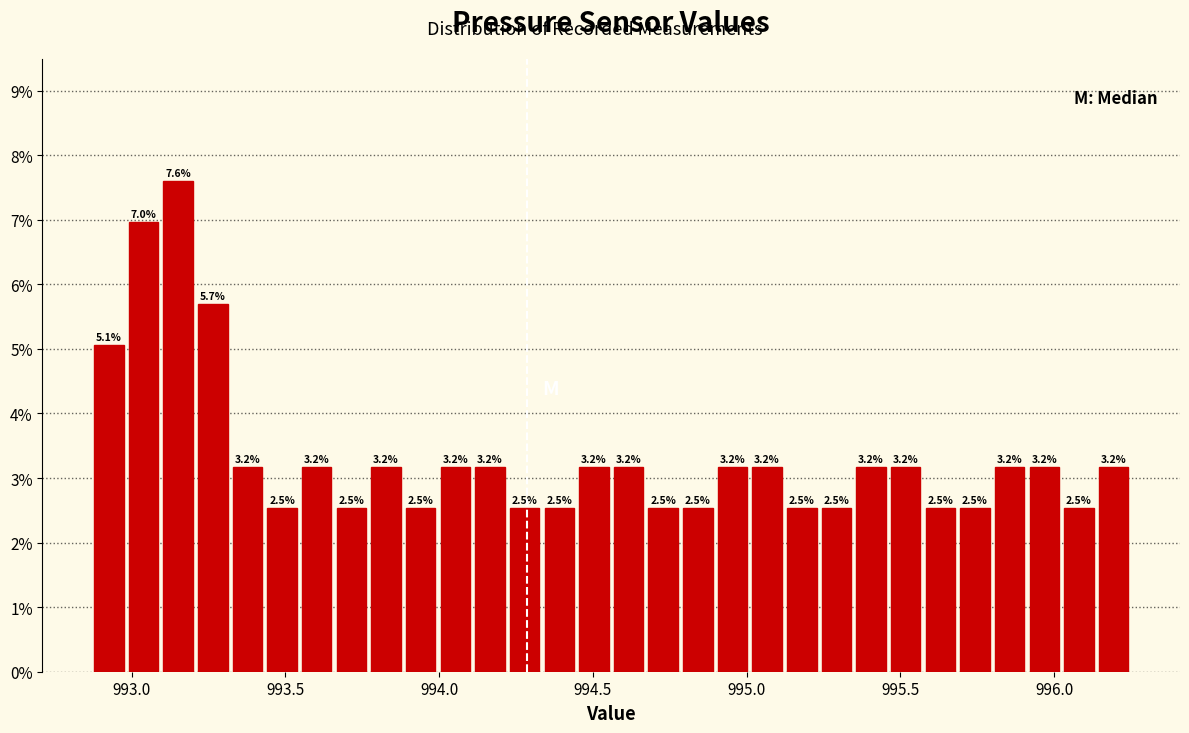

Around what value on the x-axis is the tallest bar? Give the approximate position of its centre, as read against the axis.

993.15